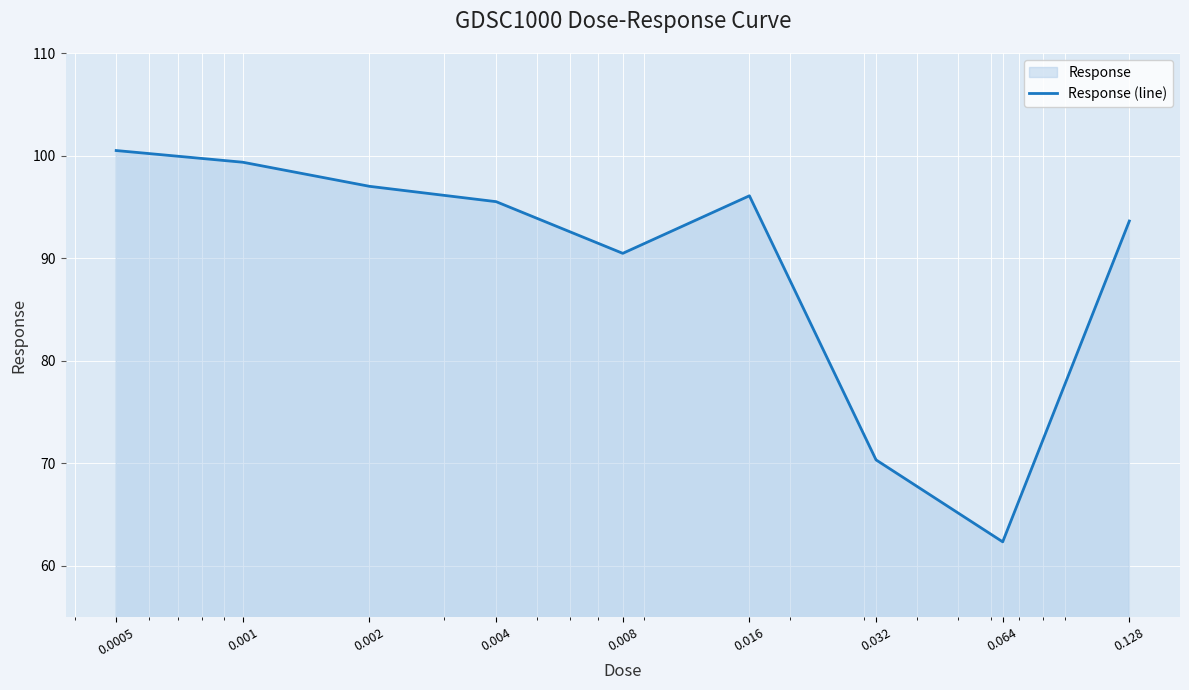

What is the average value?

89.5